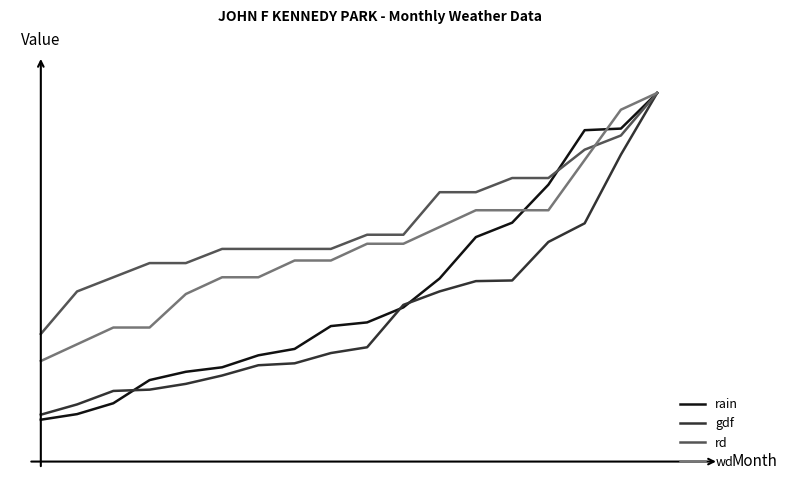

Count the number of categories in the chart.

18